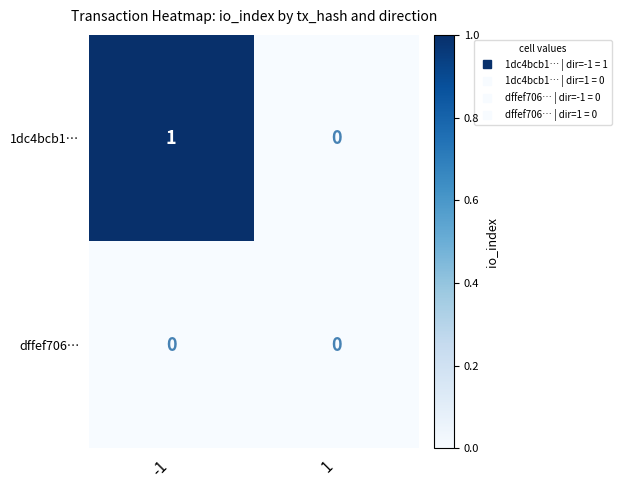

At which category is the sum across all series the highest?

-1